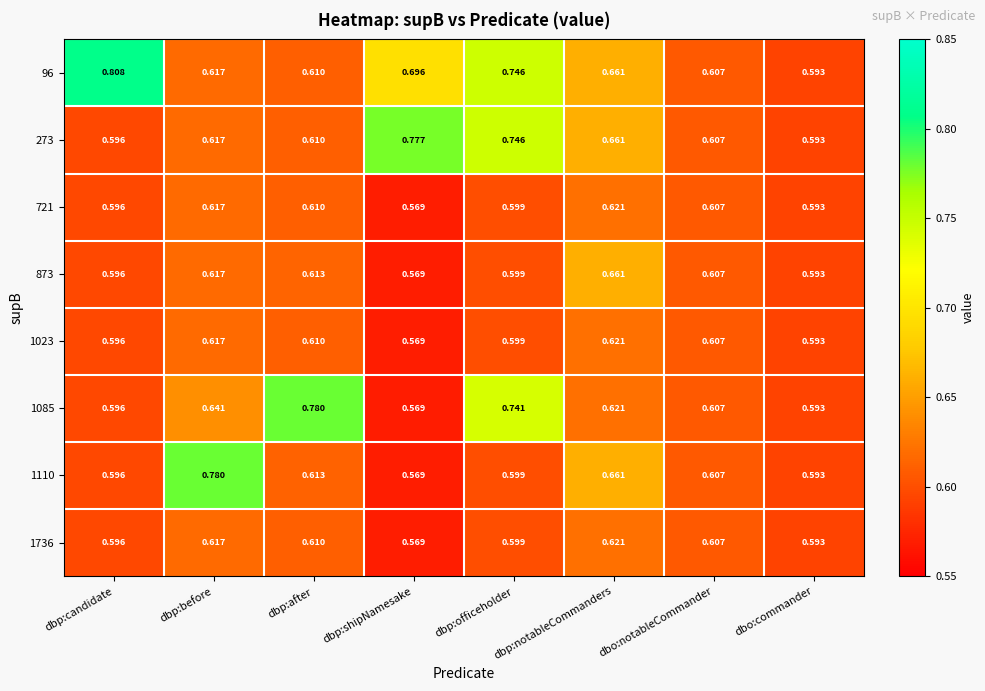

Is the value of 1023 at dbp:shipNamesake greater than the value of 1736 at dbp:officeholder?

No